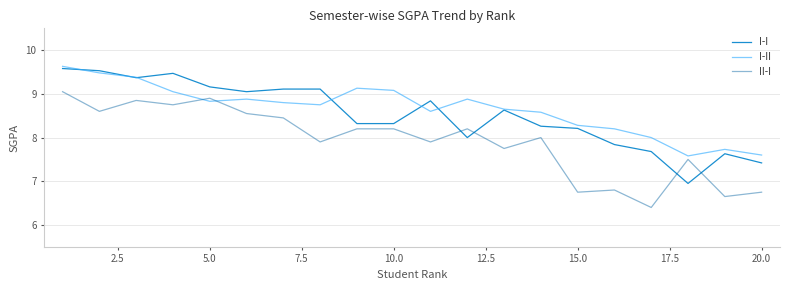

What is the maximum value for I-II?

9.6